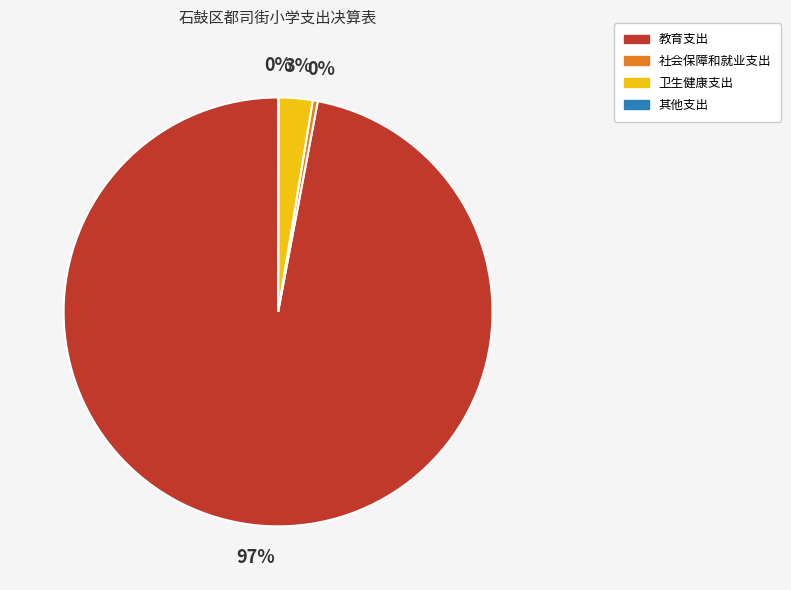

Which slice is the largest?

教育支出